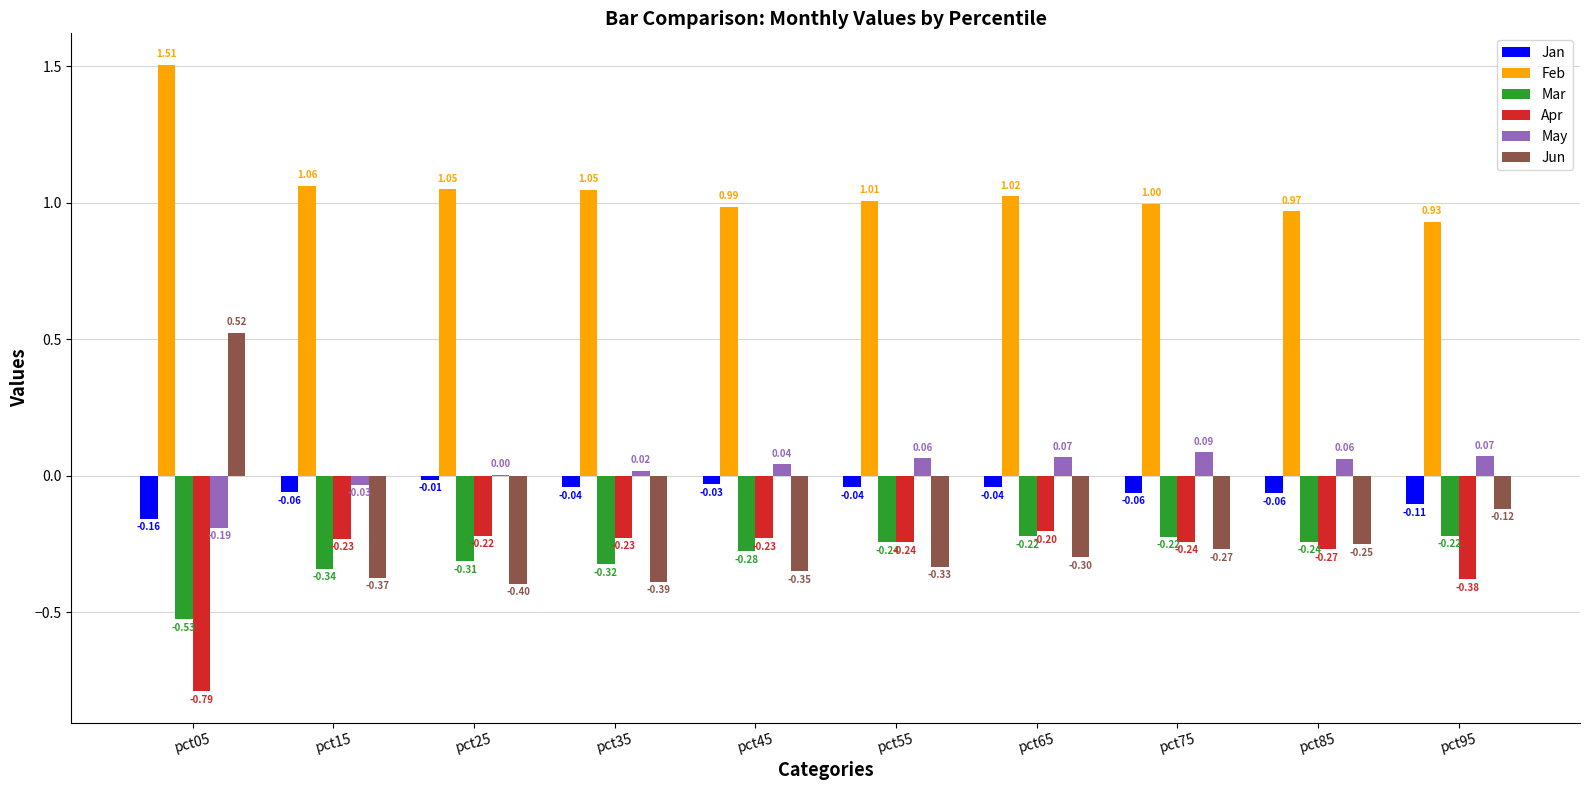

What is the sum of all Feb values?

10.6